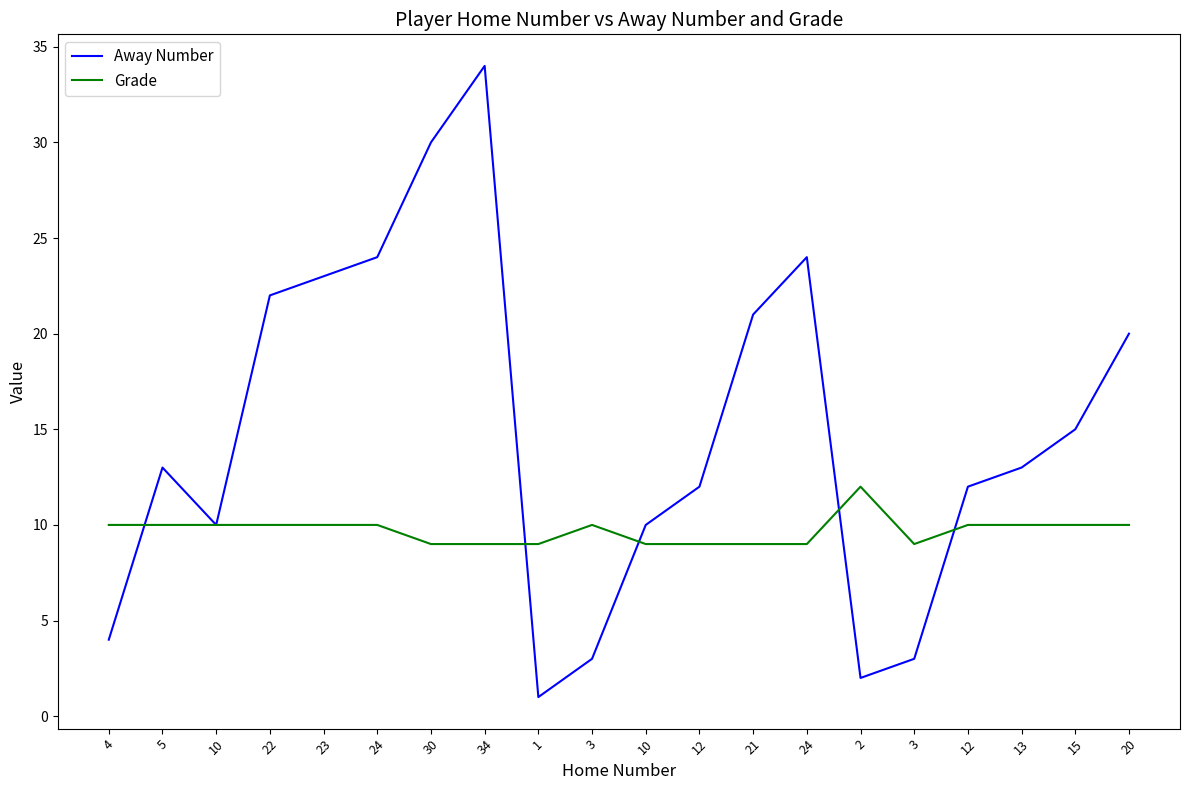

What are all the series names shown in the legend?

Away Number, Grade